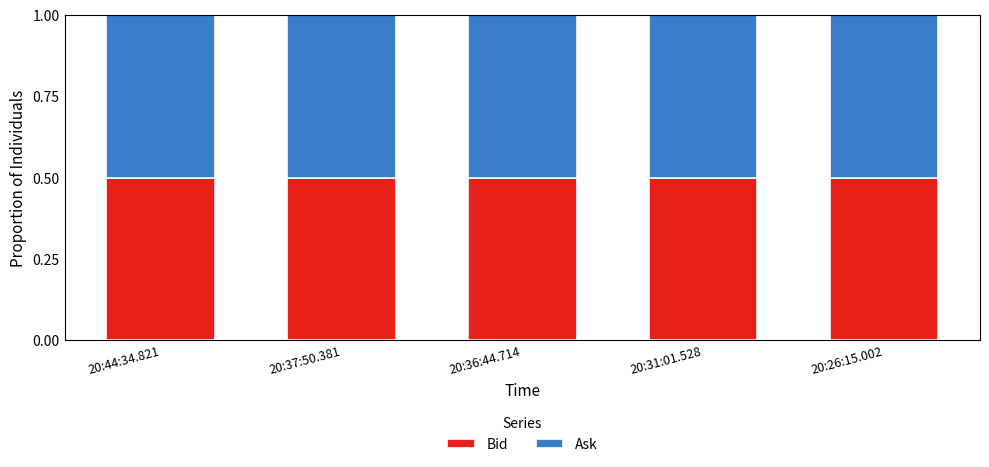

How many data points does each series have?

5